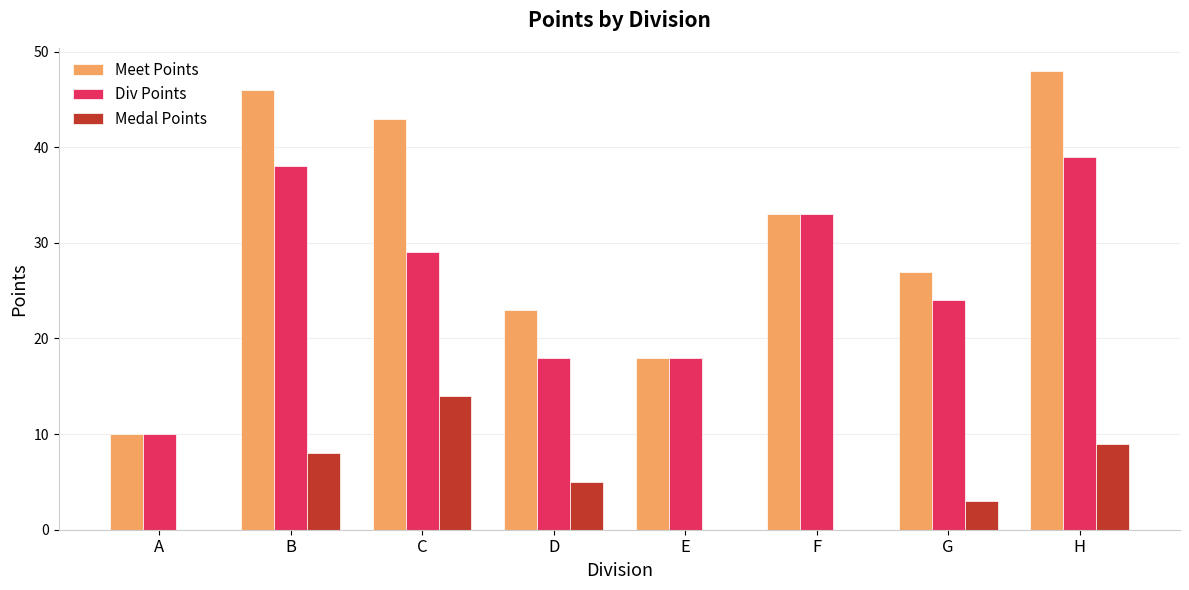

At which category is the sum across all series the highest?

H